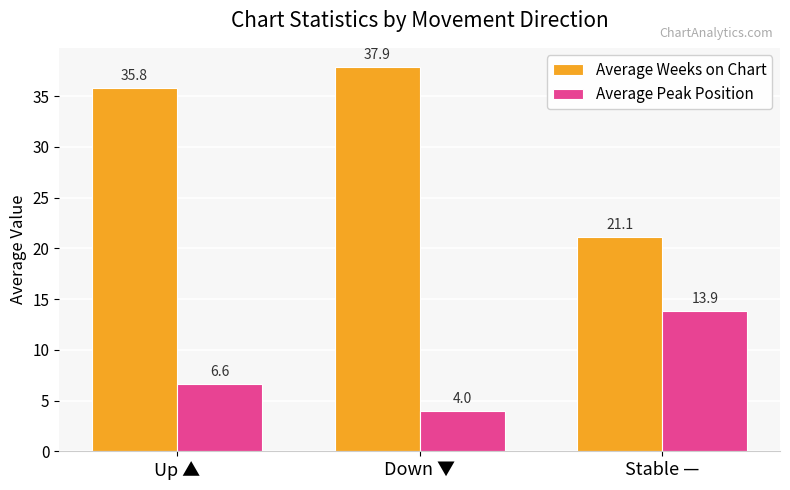

Reading left to right, extract all data points from this chart.

Average Weeks on Chart: Up ▲=35.8	Down ▼=37.9	Stable —=21.1
Average Peak Position: Up ▲=6.6	Down ▼=4.0	Stable —=13.9